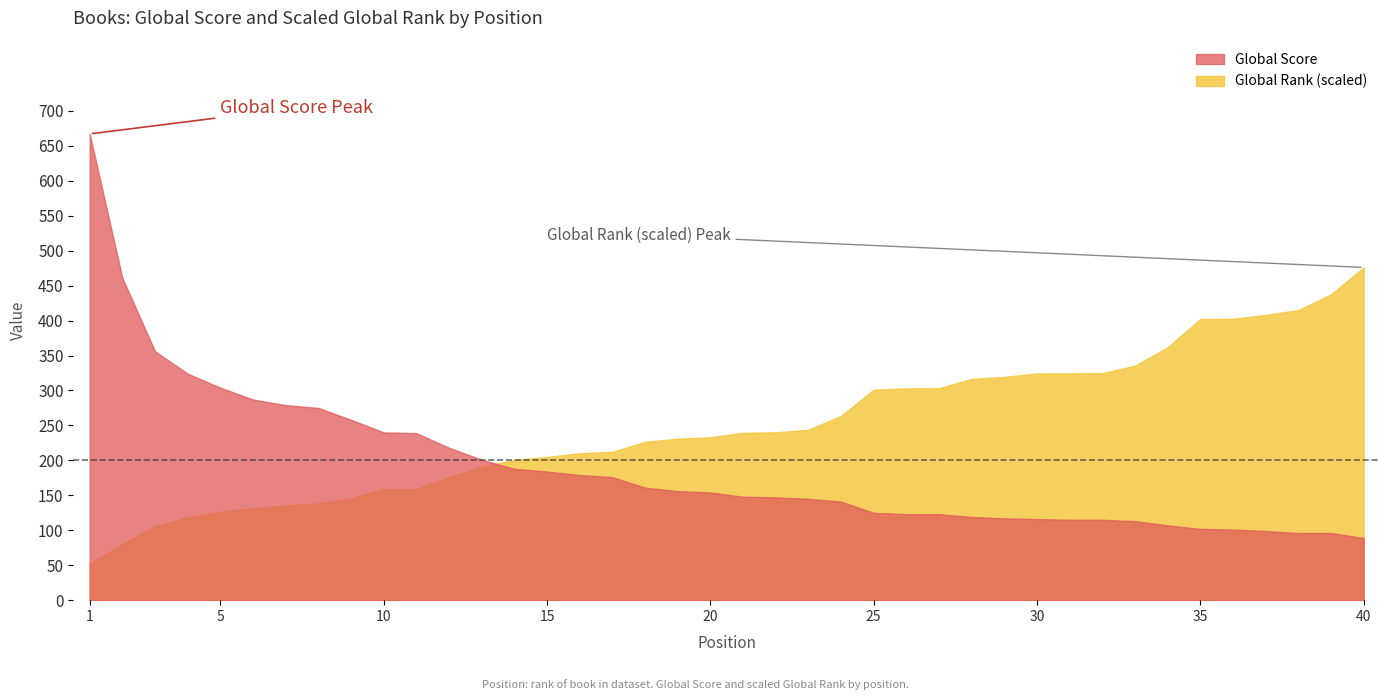

Is the value of Global Rank (scaled) at 36 greater than the value of Global Score at 34?

Yes